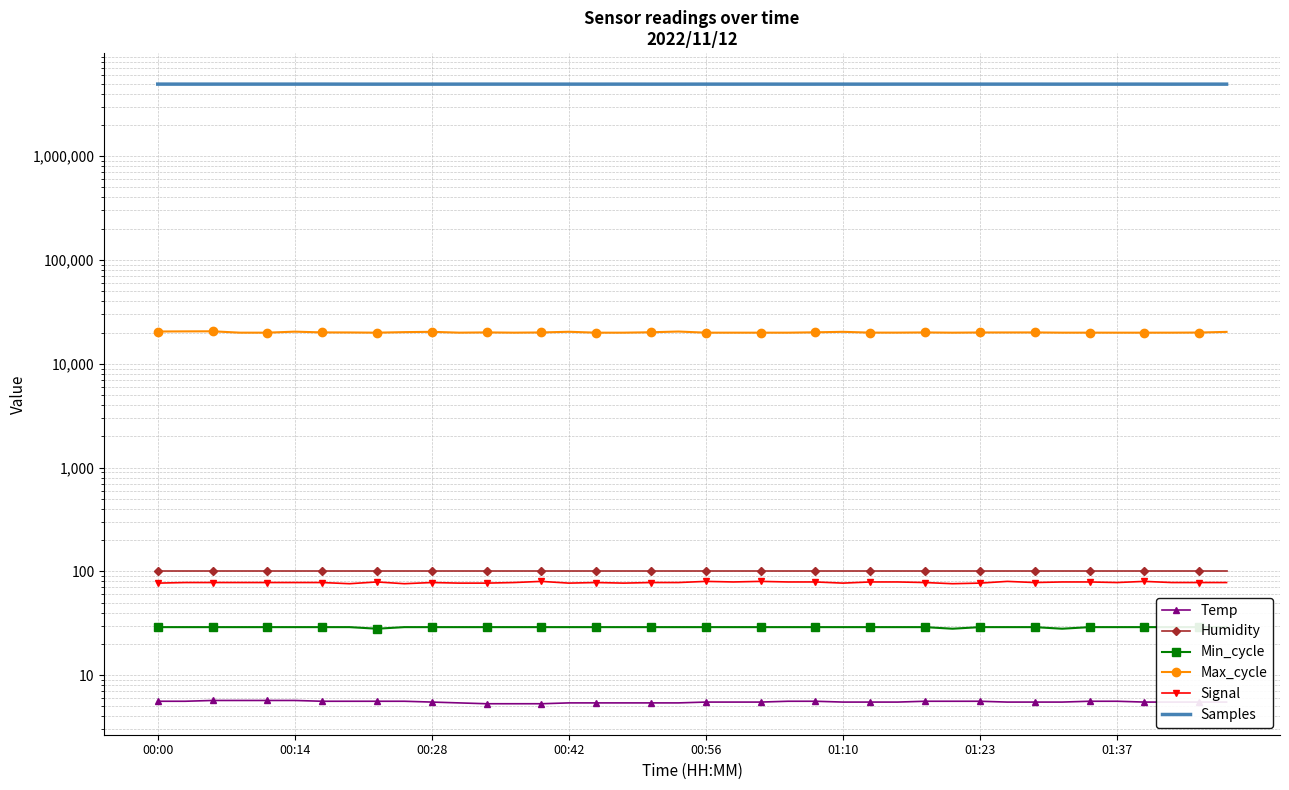

Which series has the largest range (max minus min)?

Samples